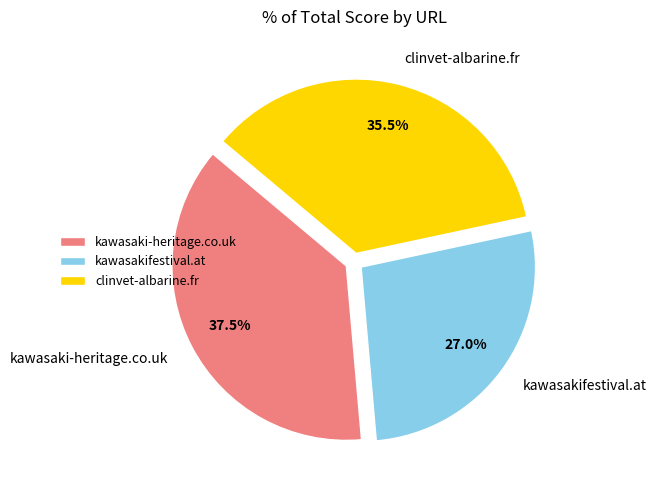

Does clinvet-albarine.fr represent more than half of the total?

No